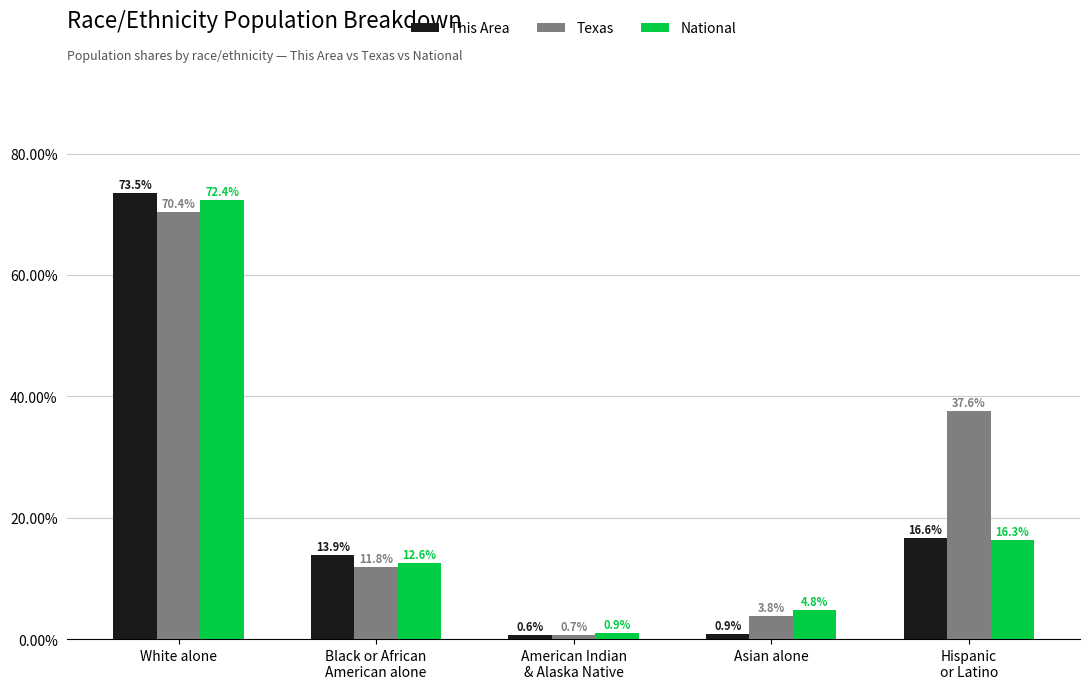

What is the smallest value displayed?

0.6